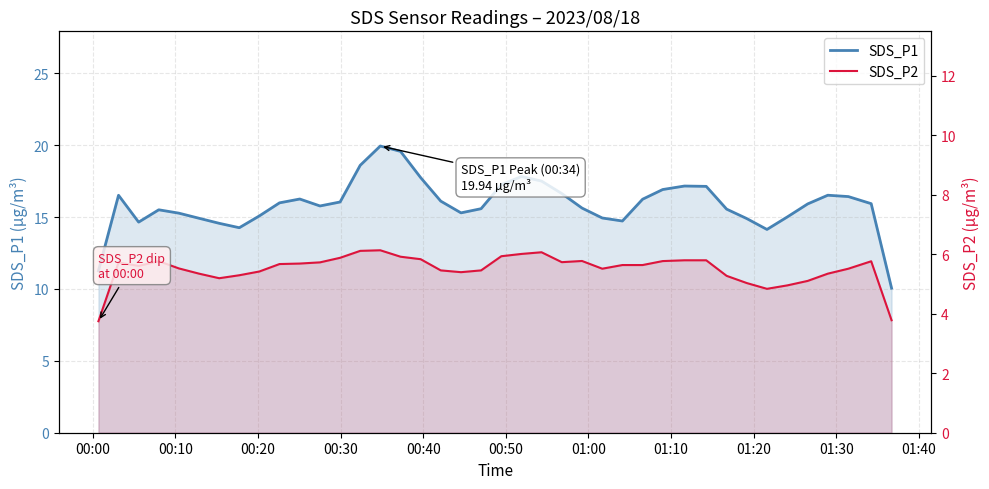

At how many categories does at least one series exceed 18?

3